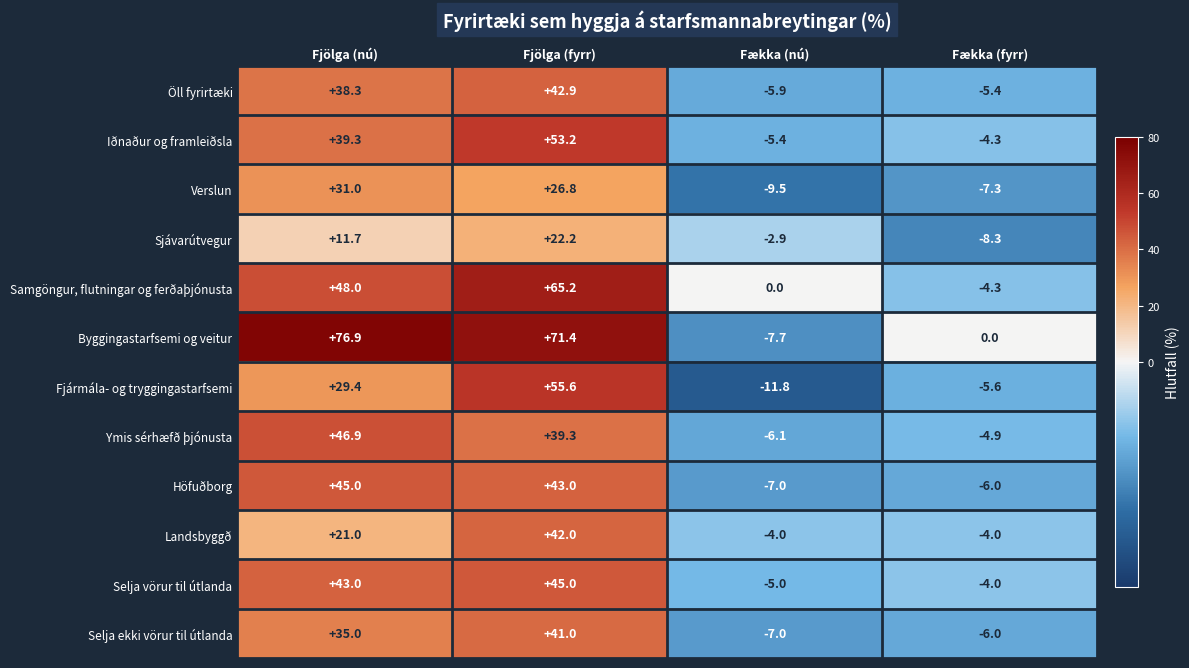

Which category has the highest value across all series?

Fjölga (nú)